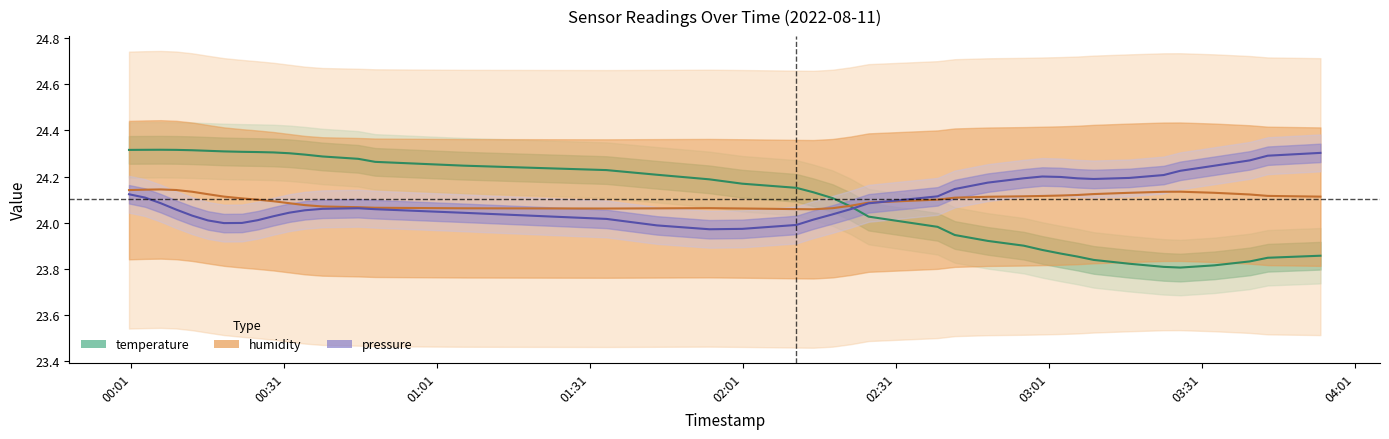

How many times do temperature and pressure cross each other?

1